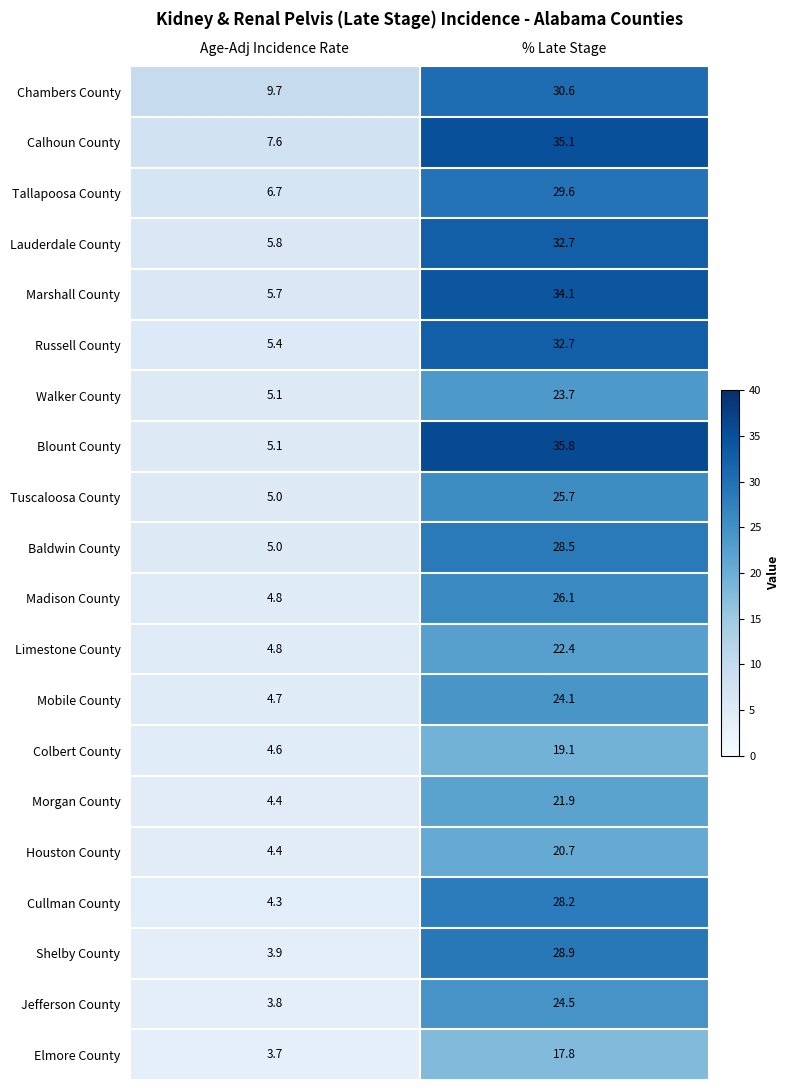

Which series changed the most between Age-Adj Incidence Rate and % Late Stage?

Blount County